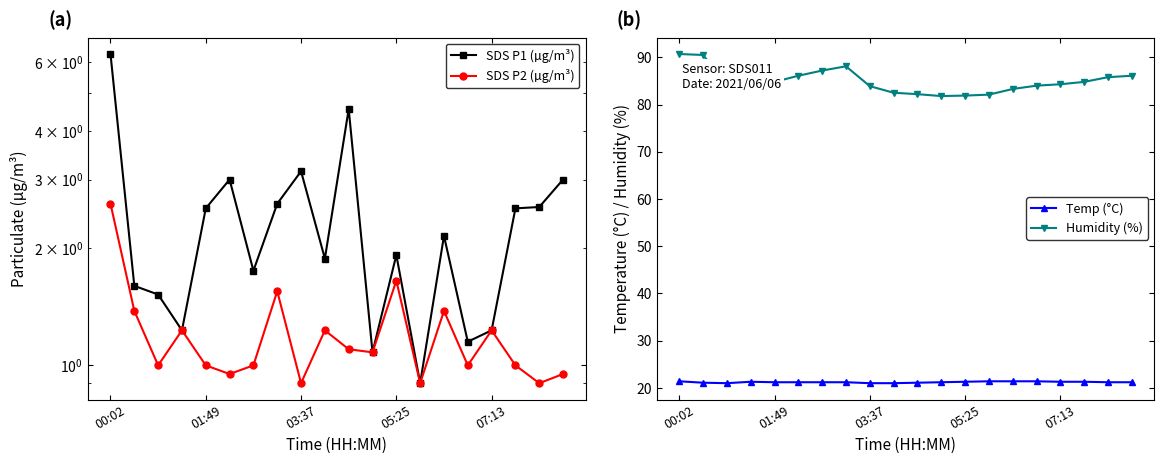

What is the approximate value of SDS P1 (µg/m³) at 13?

0.9